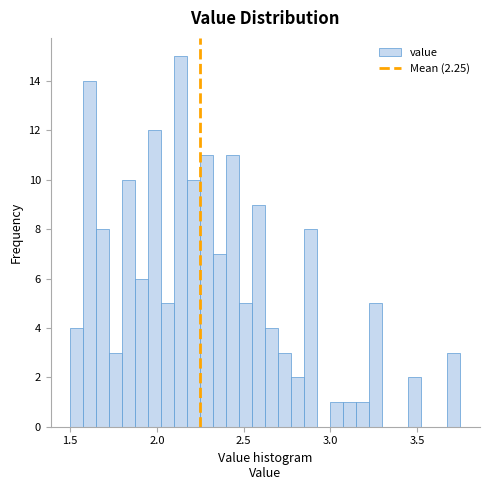

Around what value on the x-axis is the tallest bar? Give the approximate position of its centre, as read against the axis.

2.15